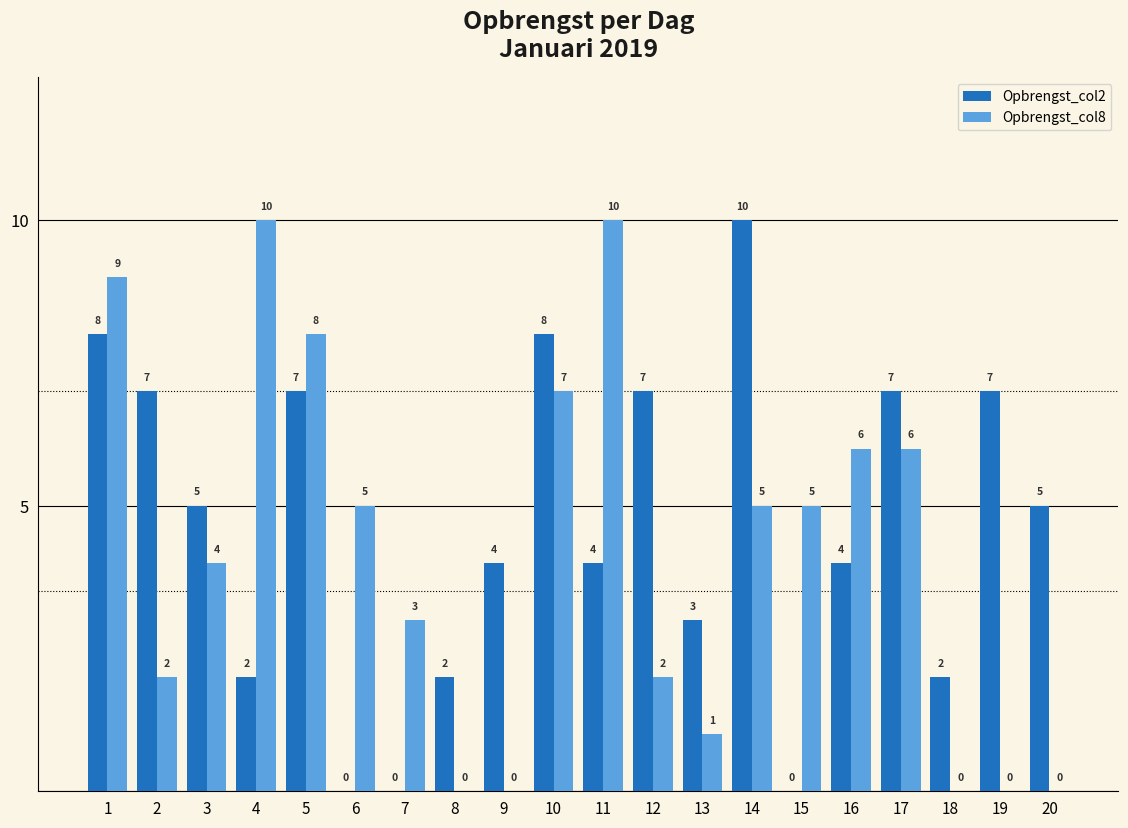

What is the approximate value of Opbrengst_col2 at 1, to the nearest 5?

10